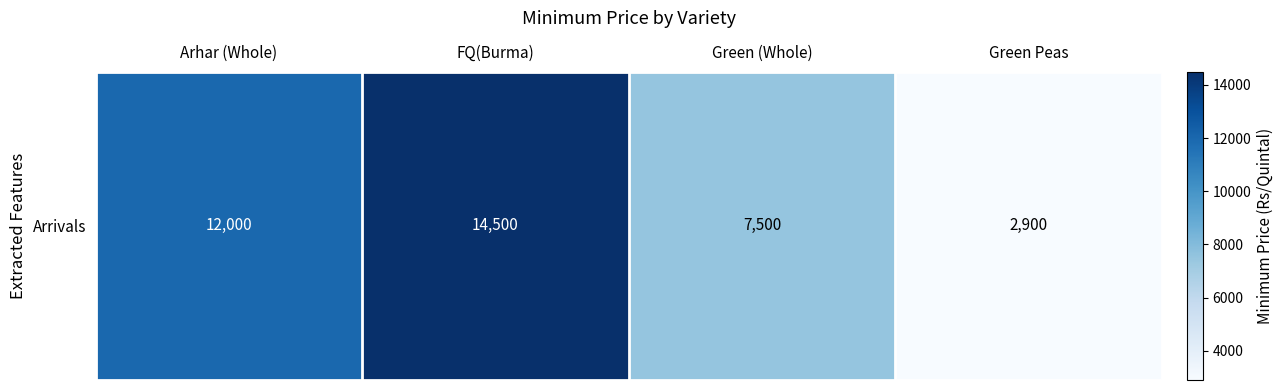

Reading right to left, what are all the values shown in this chart?

2900	7500	14500	12000